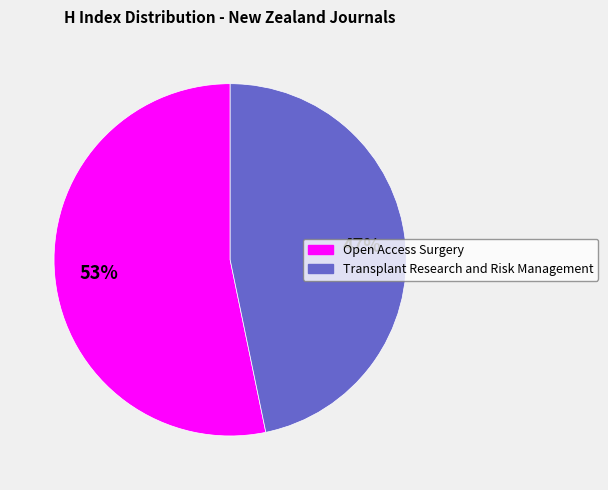

True or false: Open Access Surgery accounts for 47% of the total.

False